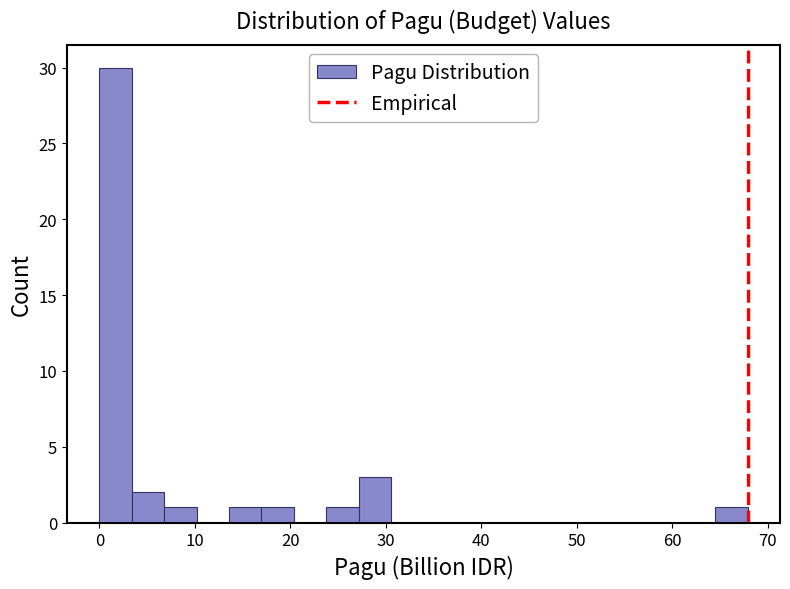

Read against the x-axis, roughly where is the centre of the tallest bar?

2